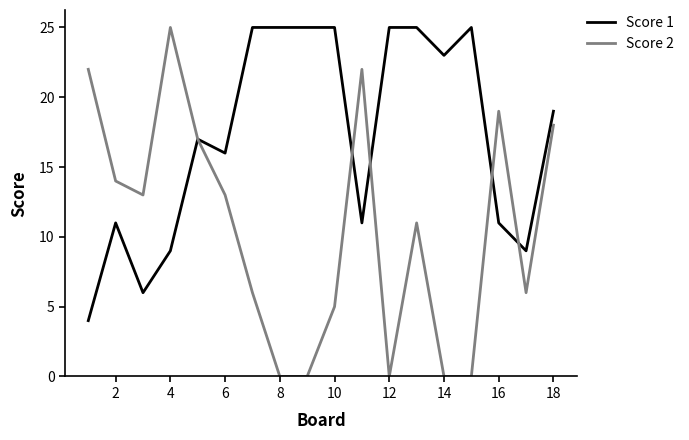

What is the difference between the maximum and minimum values in the Score 2 series?

25